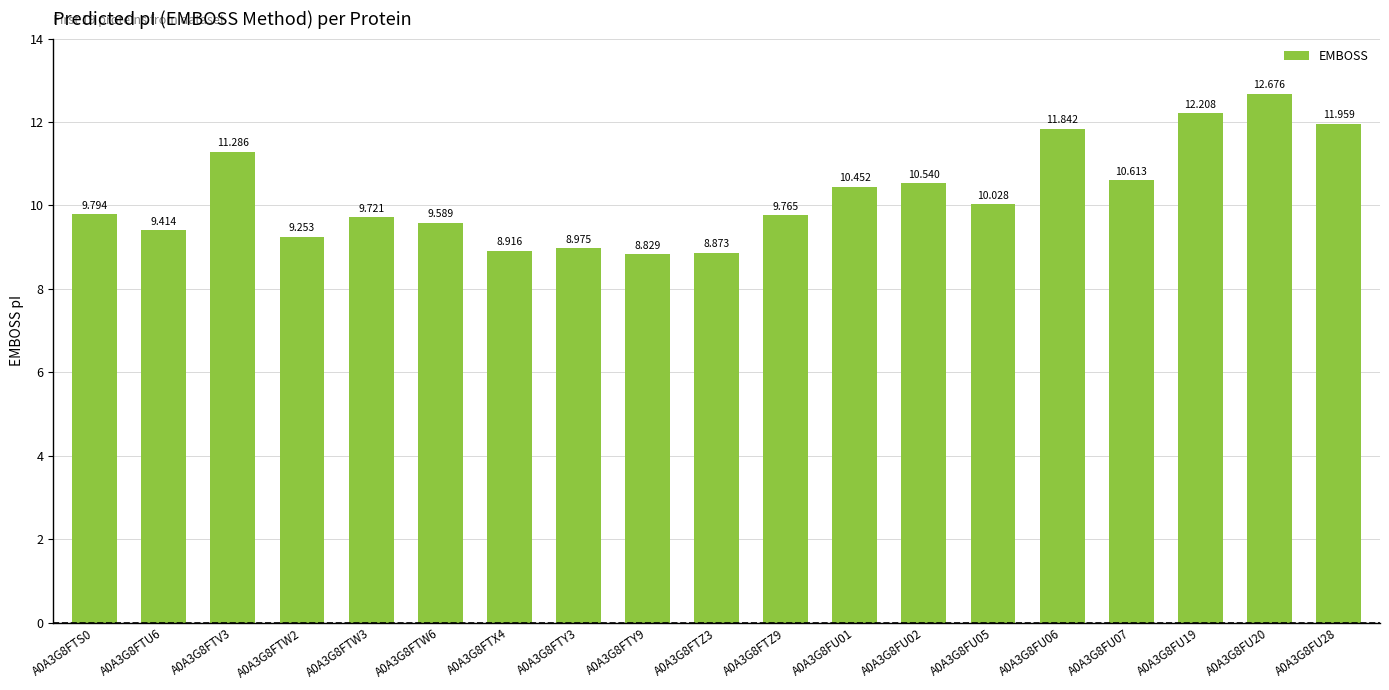

Rank the categories by value from highest to lowest.

A0A3G8FU20, A0A3G8FU19, A0A3G8FU28, A0A3G8FU06, A0A3G8FTV3, A0A3G8FU07, A0A3G8FU02, A0A3G8FU01, A0A3G8FU05, A0A3G8FTS0, A0A3G8FTZ9, A0A3G8FTW3, A0A3G8FTW6, A0A3G8FTU6, A0A3G8FTW2, A0A3G8FTY3, A0A3G8FTX4, A0A3G8FTZ3, A0A3G8FTY9